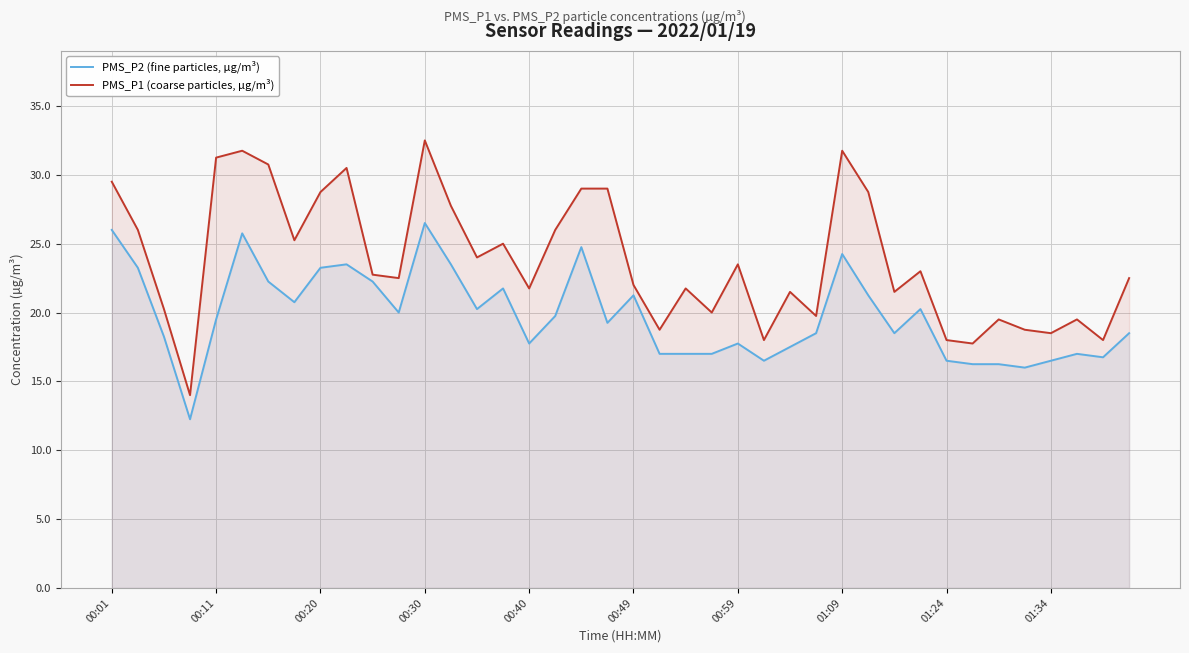

At 30, list the series in order from largest to smallest.

PMS_P1 (coarse particles, µg/m³), PMS_P2 (fine particles, µg/m³)